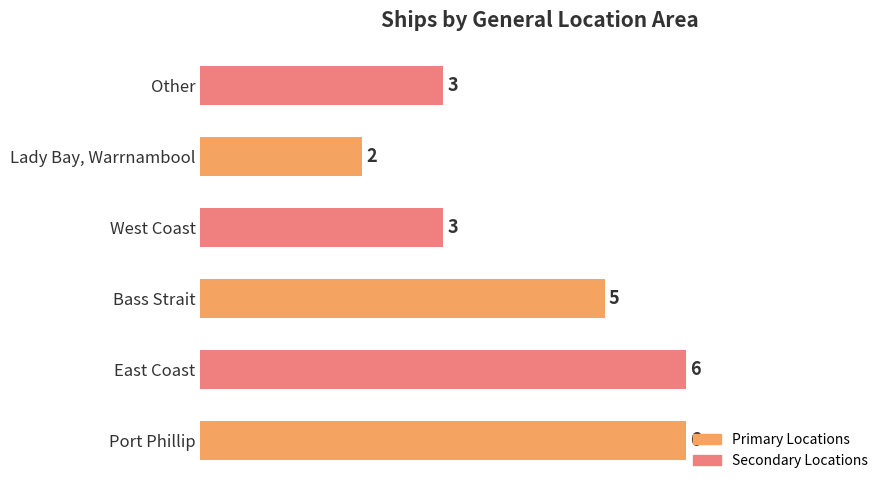

How many values are between 3 and 6?

5